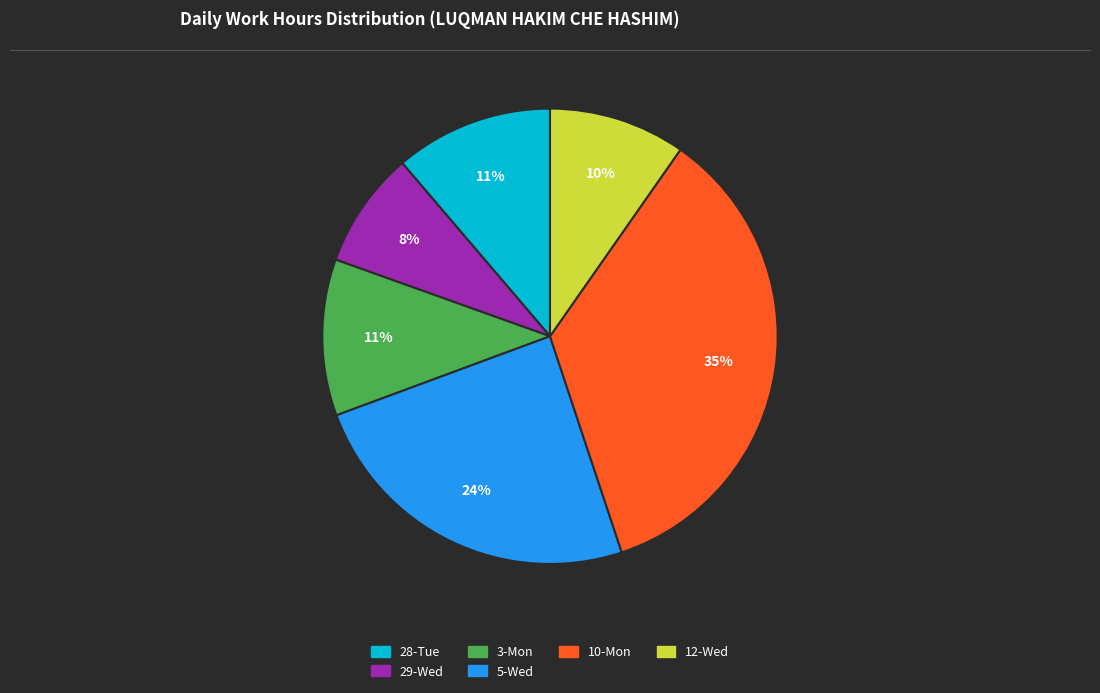

Is there a majority slice in this chart?

No